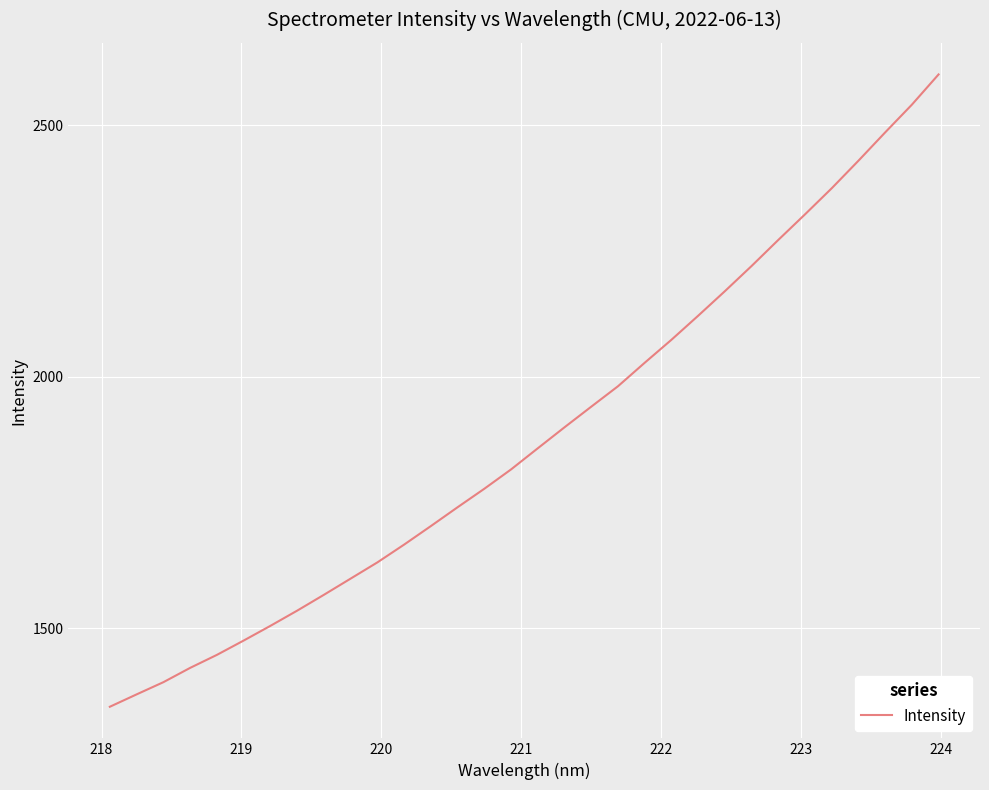

What is the smallest value displayed?

1343.4